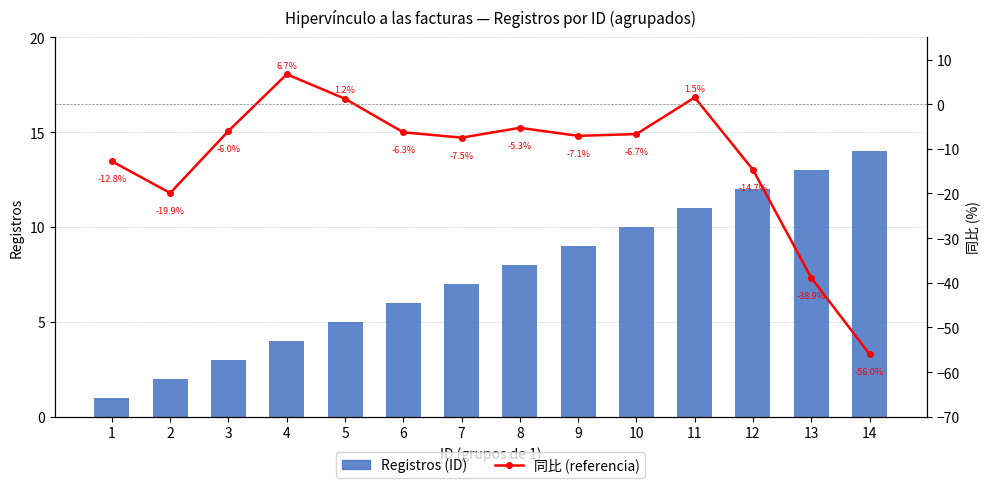

What is the lowest value of the 同比 (referencia) series?

-56.0